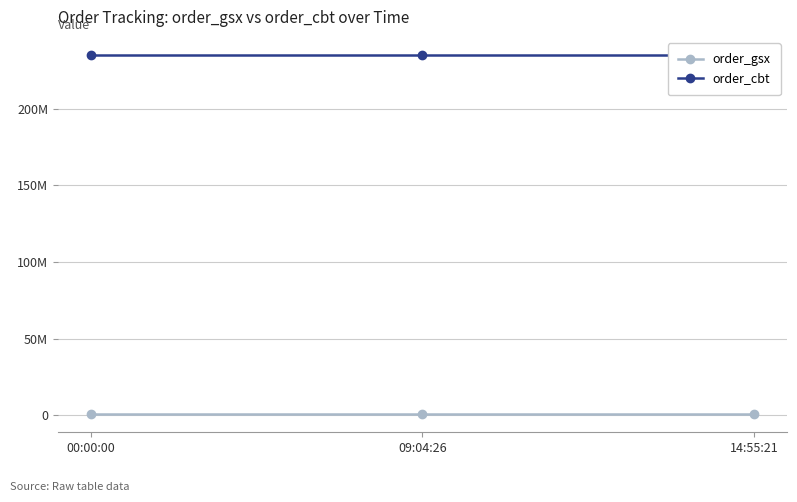

What is the label of the 2nd point from the left?

09:04:26